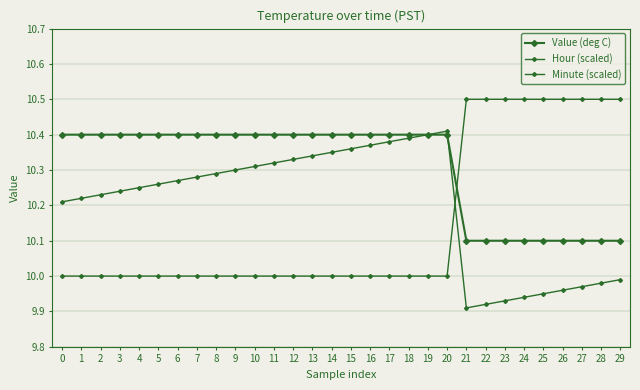

How many intersections are there between Value (deg C) and Minute (scaled)?

1